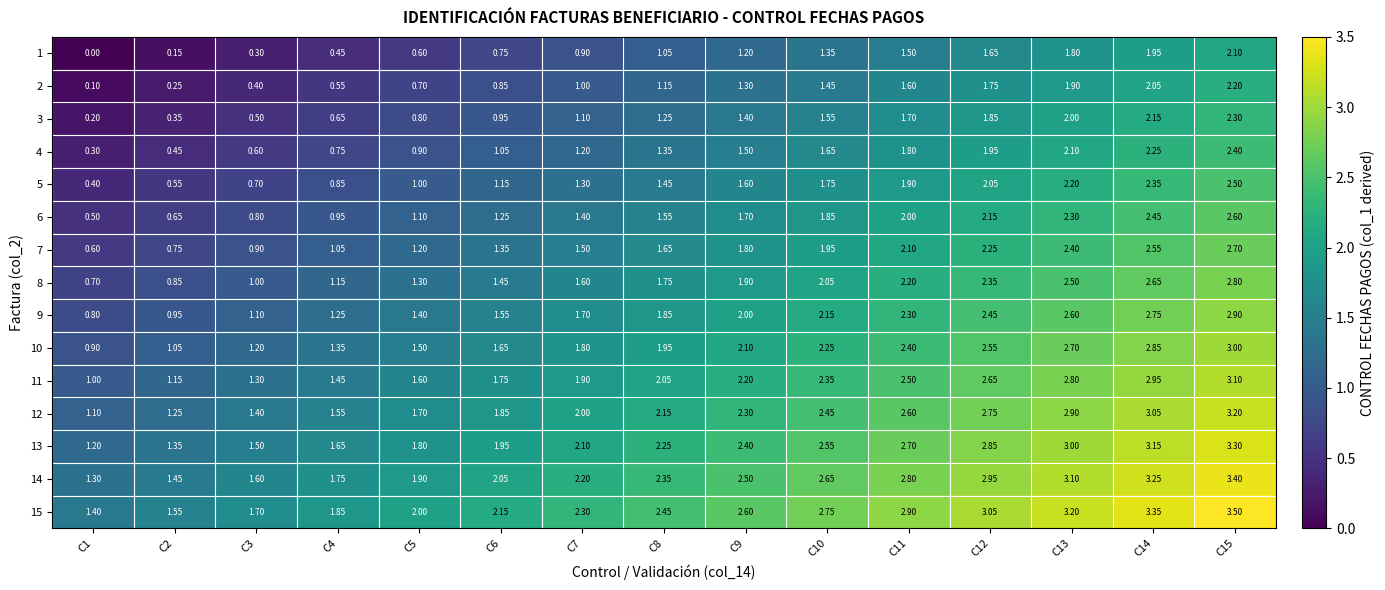

The value of 15 at C14 is 4.7. True or false?

False